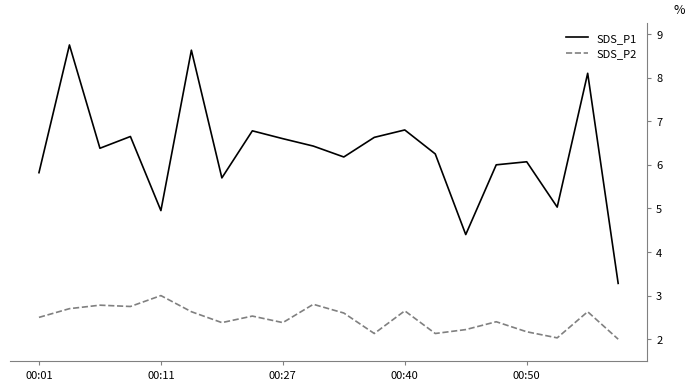

True or false: SDS_P2 and SDS_P1 intersect in this chart.

False